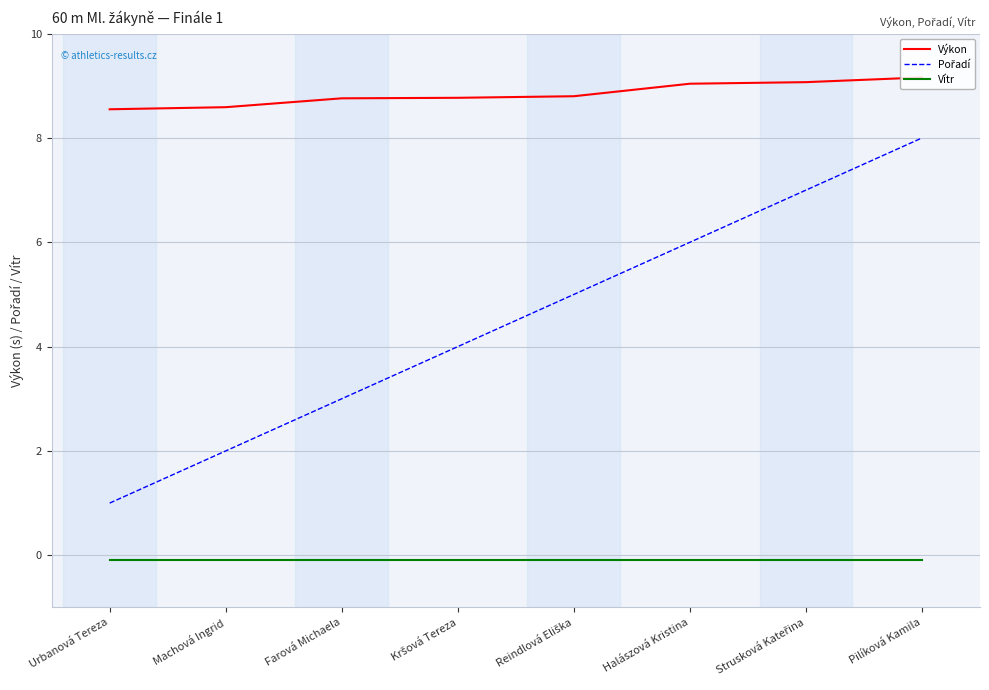

What is the maximum value shown in the chart?

9.2